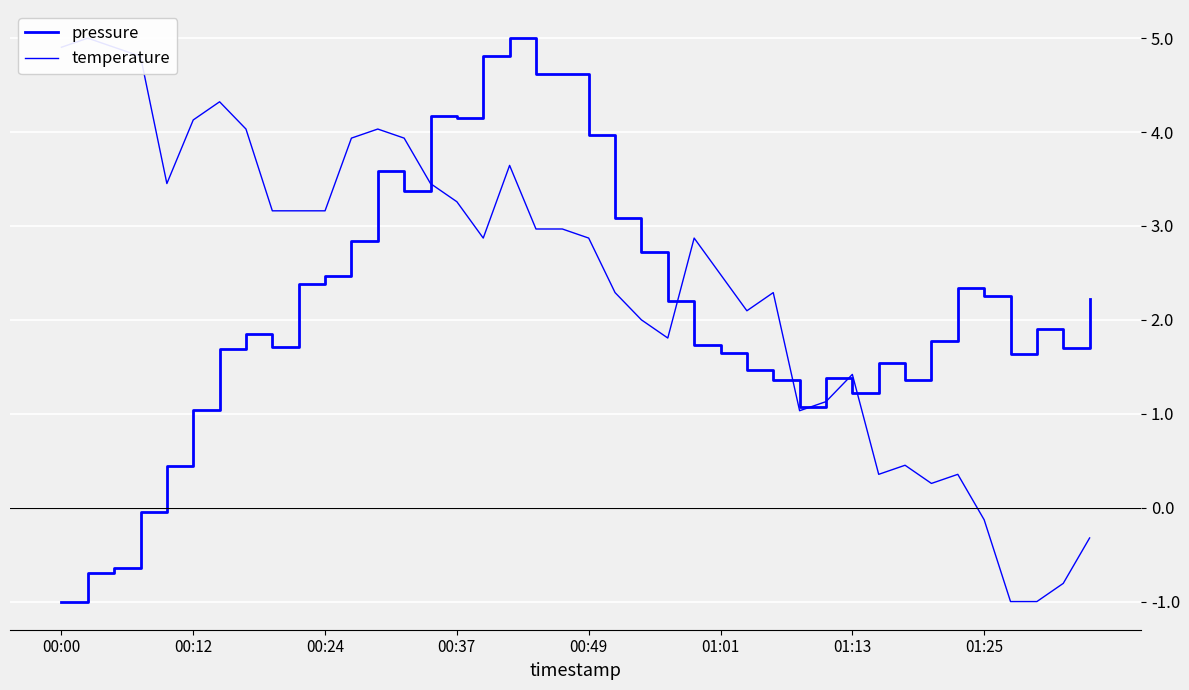

The pressure series shows 1.4 at 27. True or false?

True